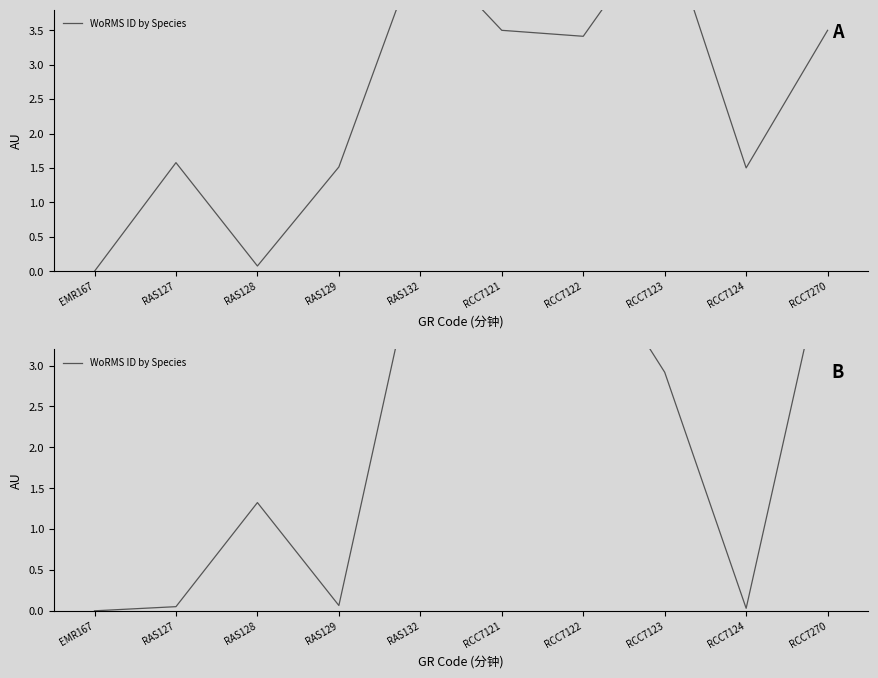

What is the label of the 6th point from the left?

RCC7121